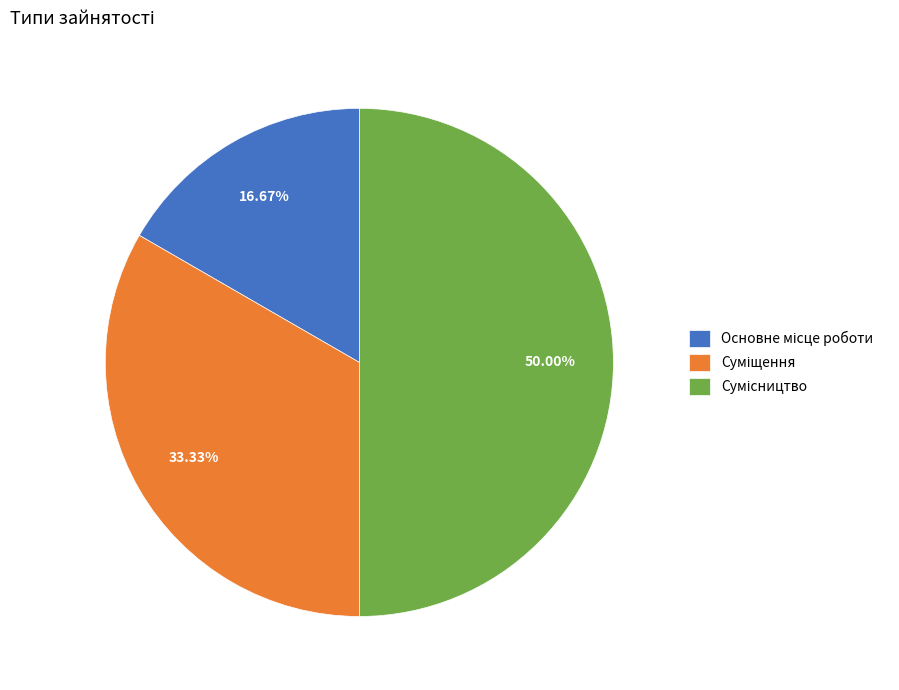

What is the largest slice in the pie chart?

Сумісництво